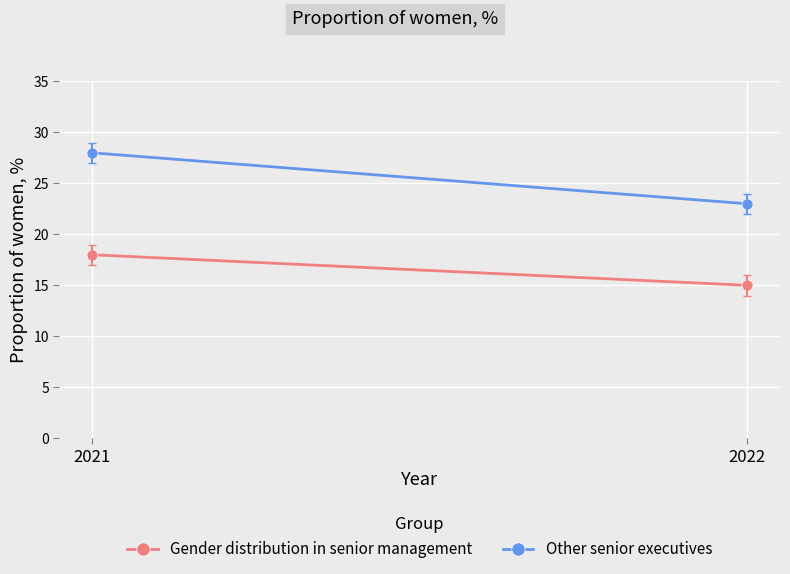

List the series in order of their overall mean, highest first.

Other senior executives, Gender distribution in senior management